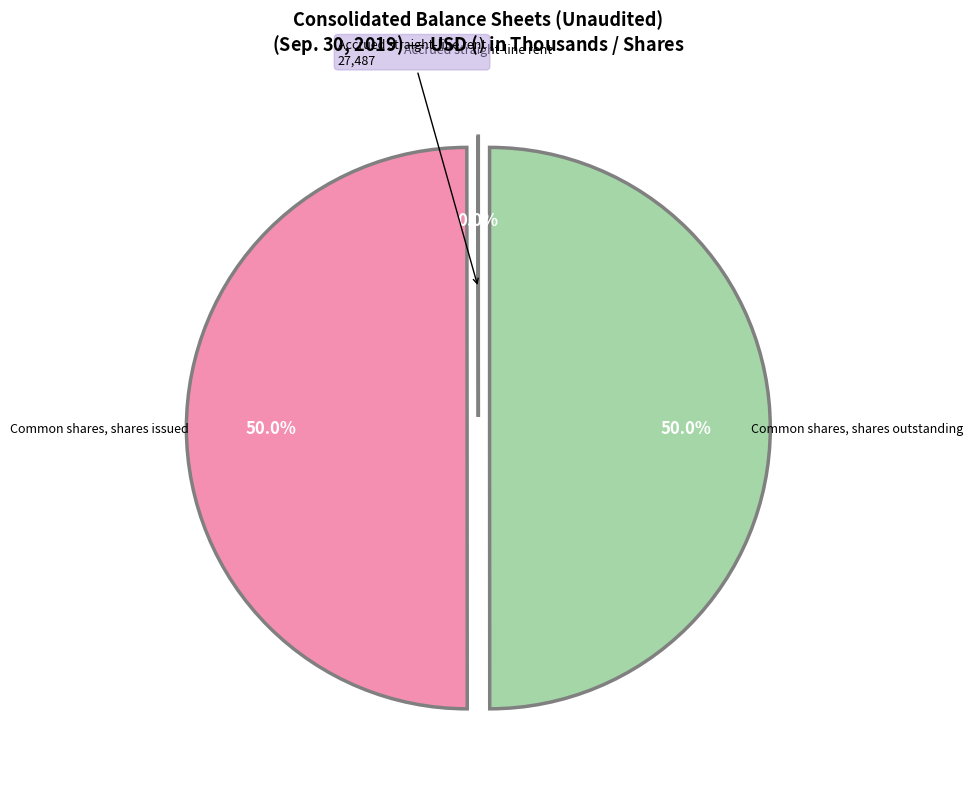

Rank the categories by value from highest to lowest.

Common shares, shares issued, Common shares, shares outstanding, Accrued straight-line rent